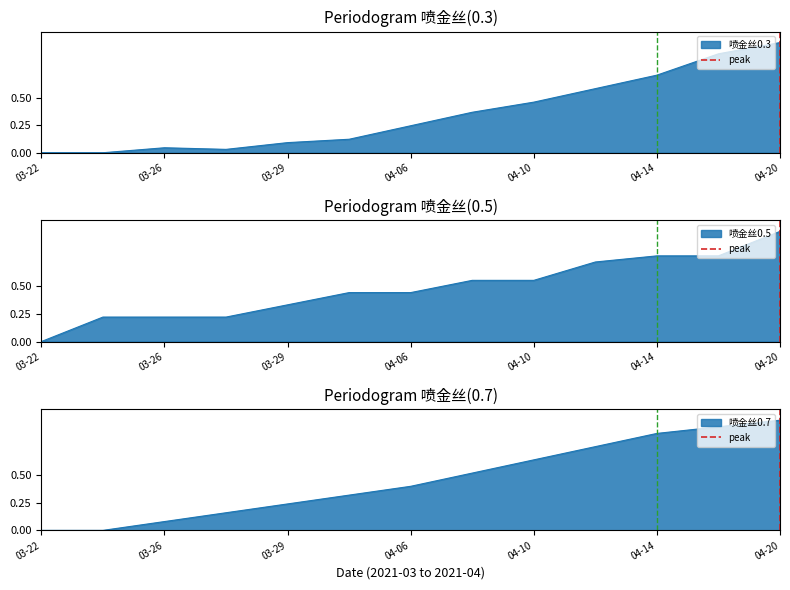

The value at 03-26 is 1. True or false?

False